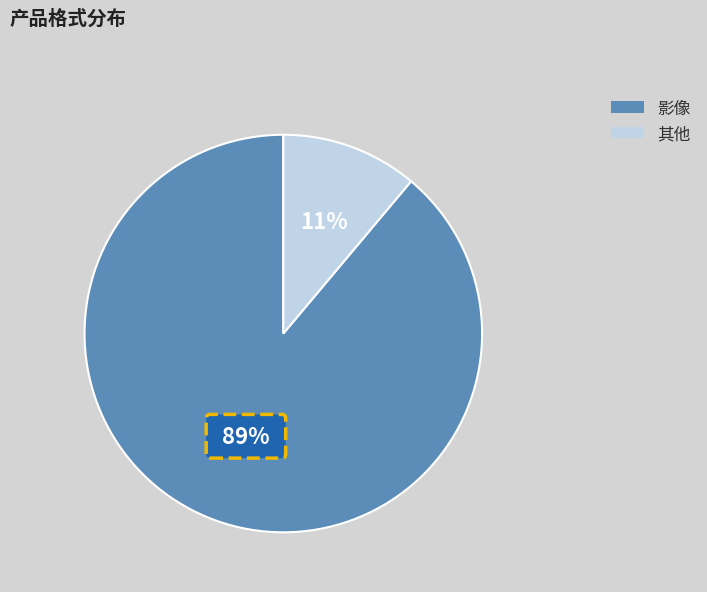

Is it true that 影像 is 89% of the pie?

True